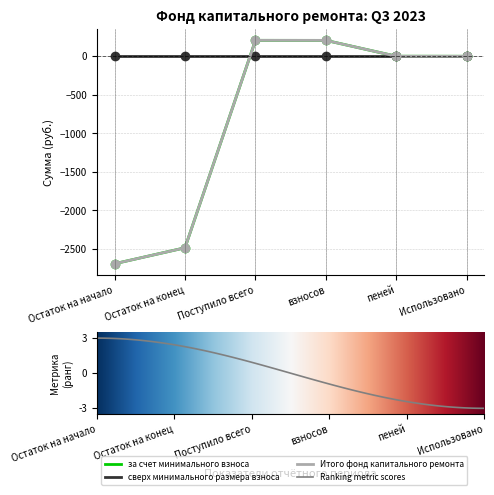

What position from the right is пеней?

2